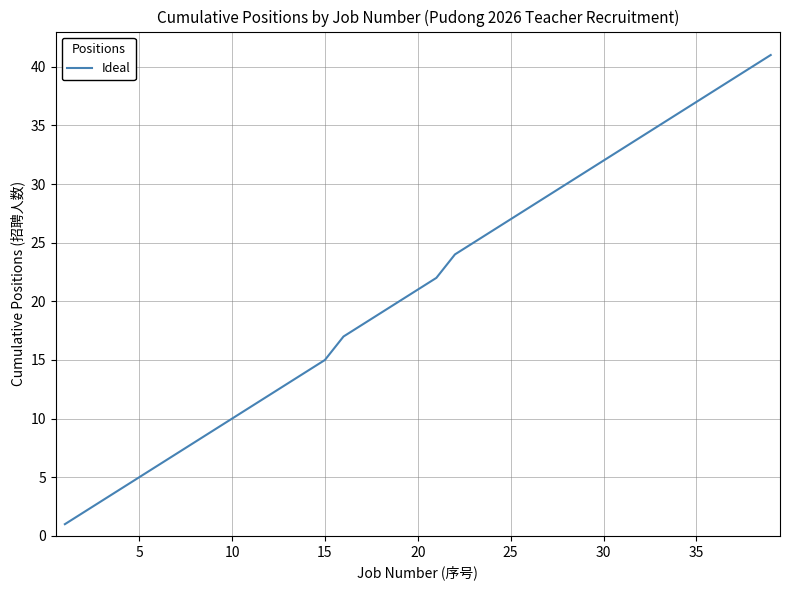

Reading left to right, what are all the values shown in this chart?

1	2	3	4	5	6	7	8	9	10	11	12	13	14	15	17	18	19	20	21	22	24	25	26	27	28	29	30	31	32	33	34	35	36	37	38	39	40	41